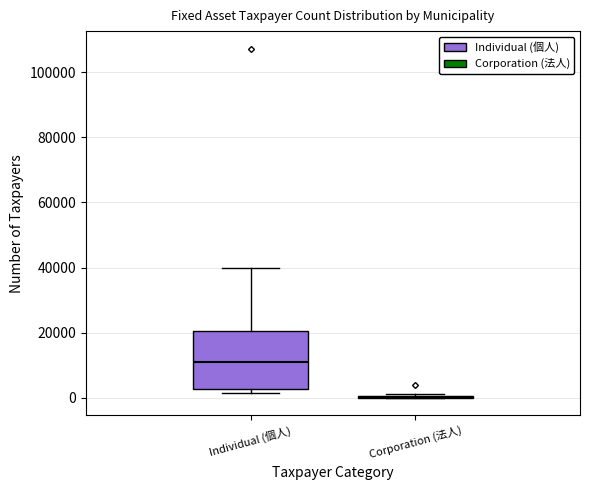

Reading left to right, read every box against the y-axis: the position of its median line, the range the box covers, and the ends of its whiskers. The values are not printed on the chart, so give them approximately, as read against the axis.

Individual (個人): median 12000, box 2000 to 20000, whiskers 2000 (just below the box's lower edge) to 40000
Corporation (法人): box collapsed to a line at 0, whiskers 0 to 2000